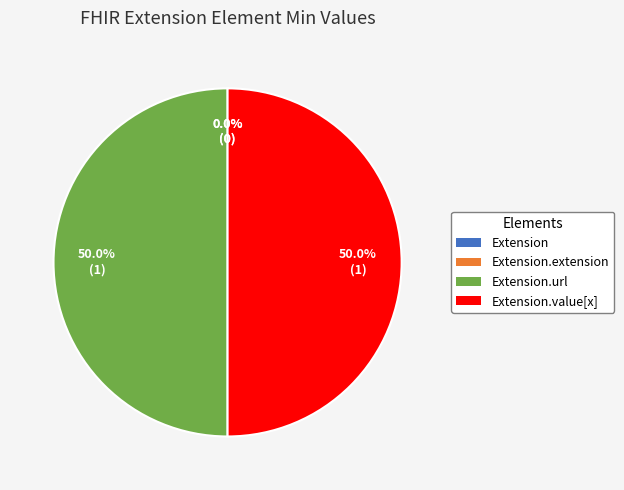

Does any single category account for the majority?

No